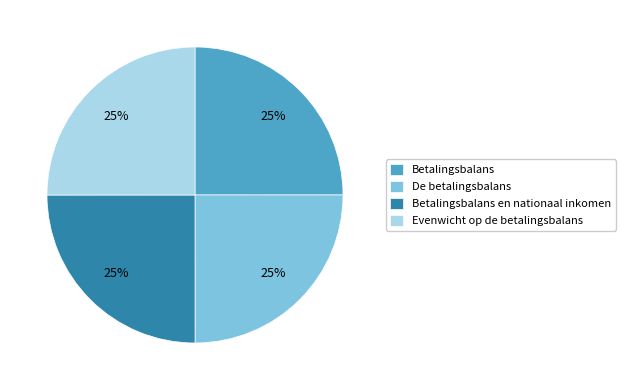

Is there a majority slice in this chart?

No